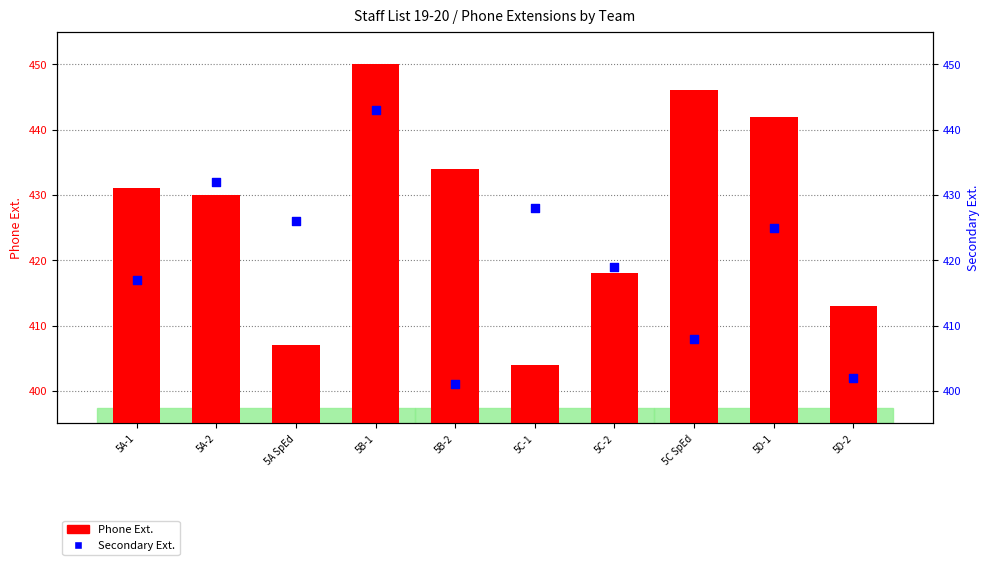

What are all the series names shown in the legend?

Phone Ext., Secondary Ext.